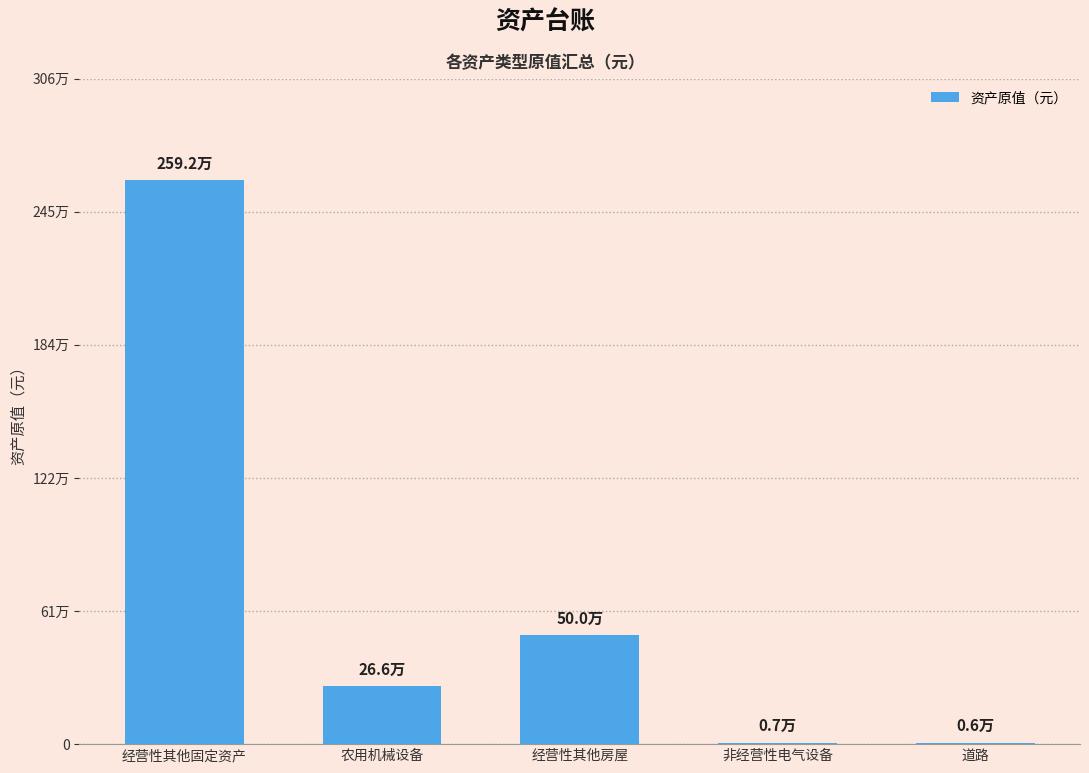

What position from the right is 道路?

1